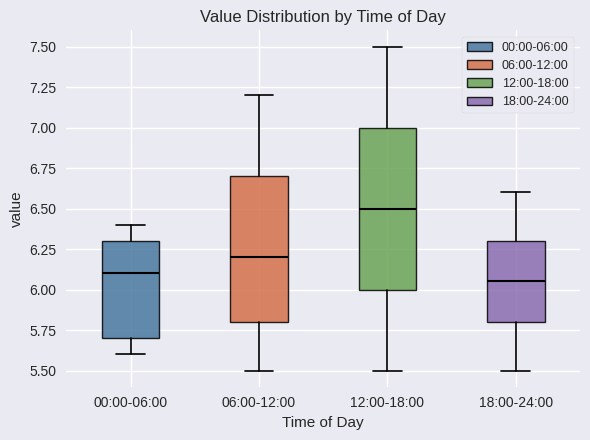

Which box is the tallest, from its lower edge to its upper edge?

12:00-18:00